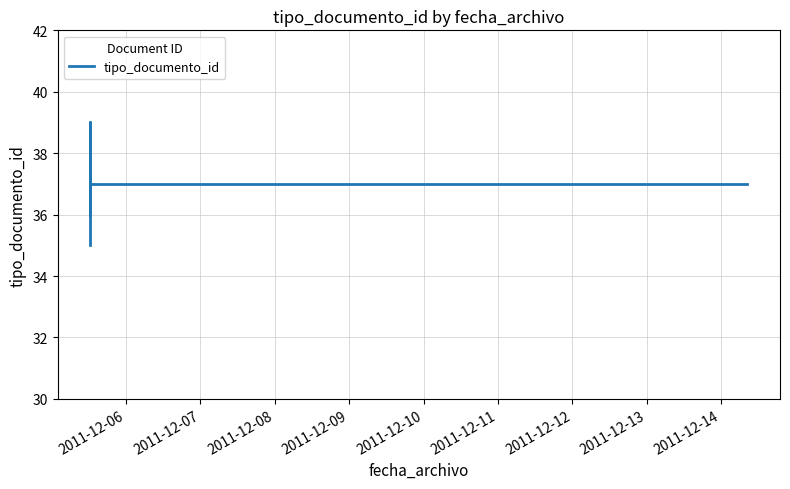

What is the approximate value at 2011-12-10?

37